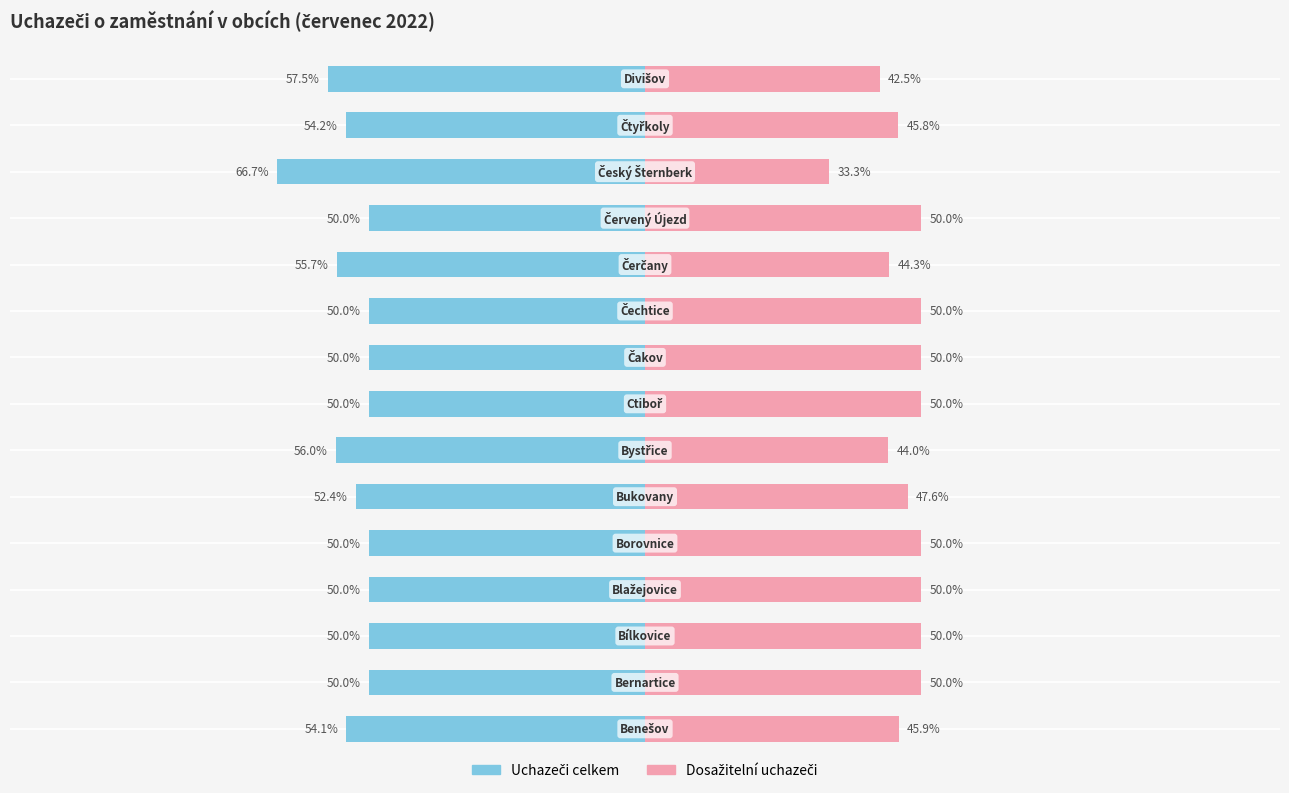

Which series changed the most between 7 and 8?

Uchazeči celkem